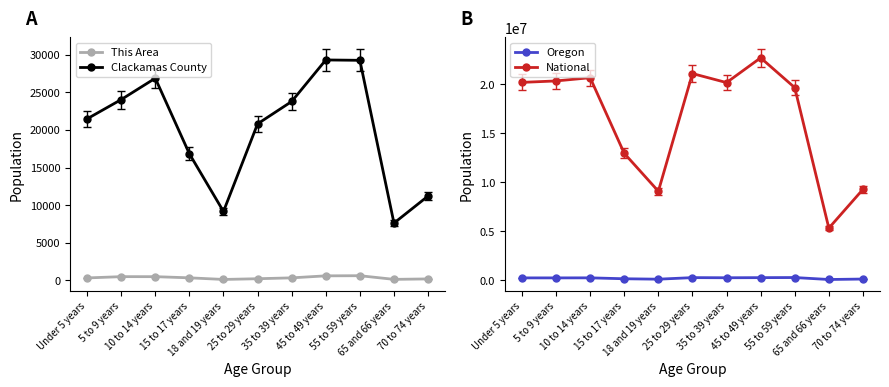

What is the maximum value shown in the chart?

22708591